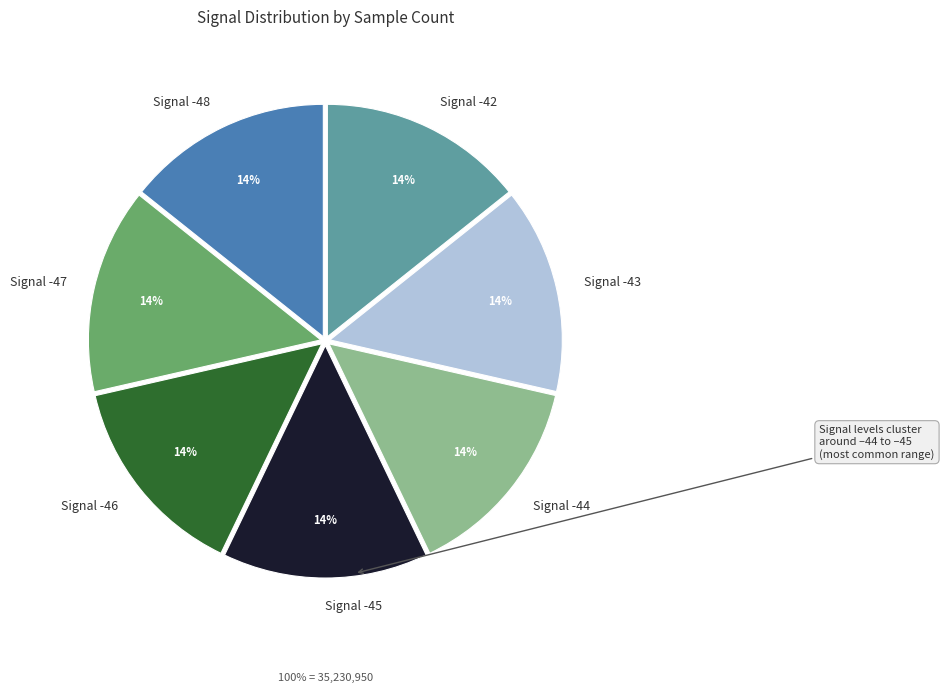

How many segments does this pie chart have?

7